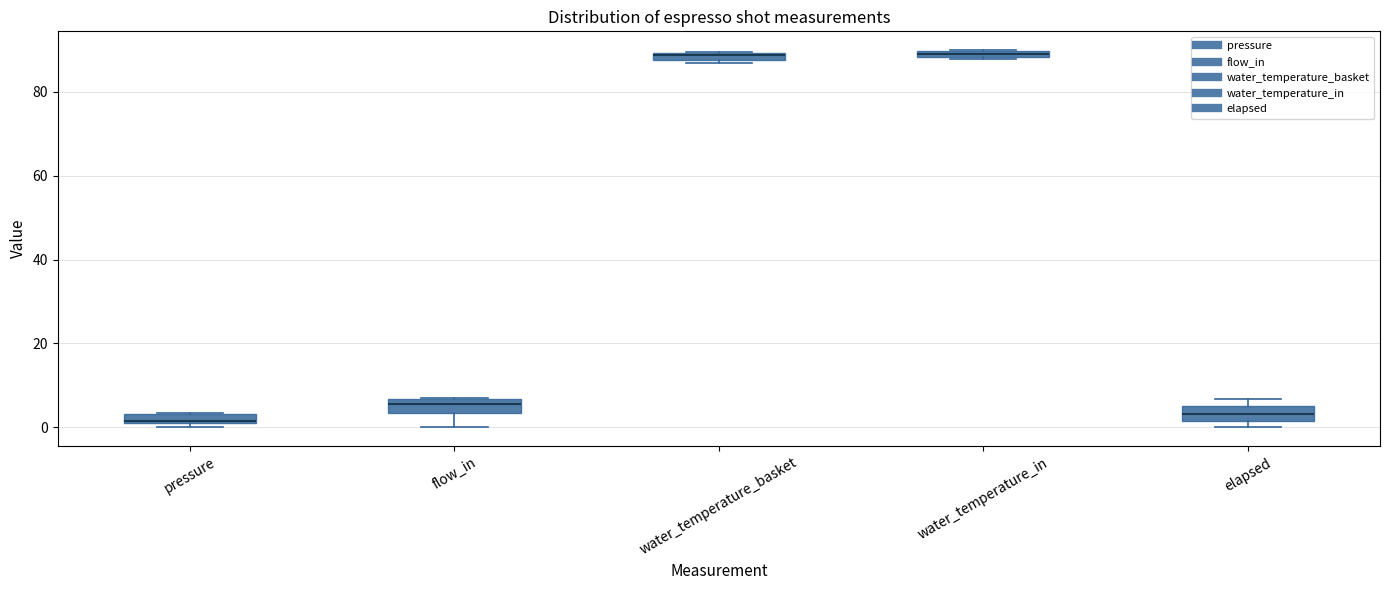

Where is the upper edge of the box for pressure on the y-axis? The values are not printed on the chart, so give them approximately, as read against the axis.

4